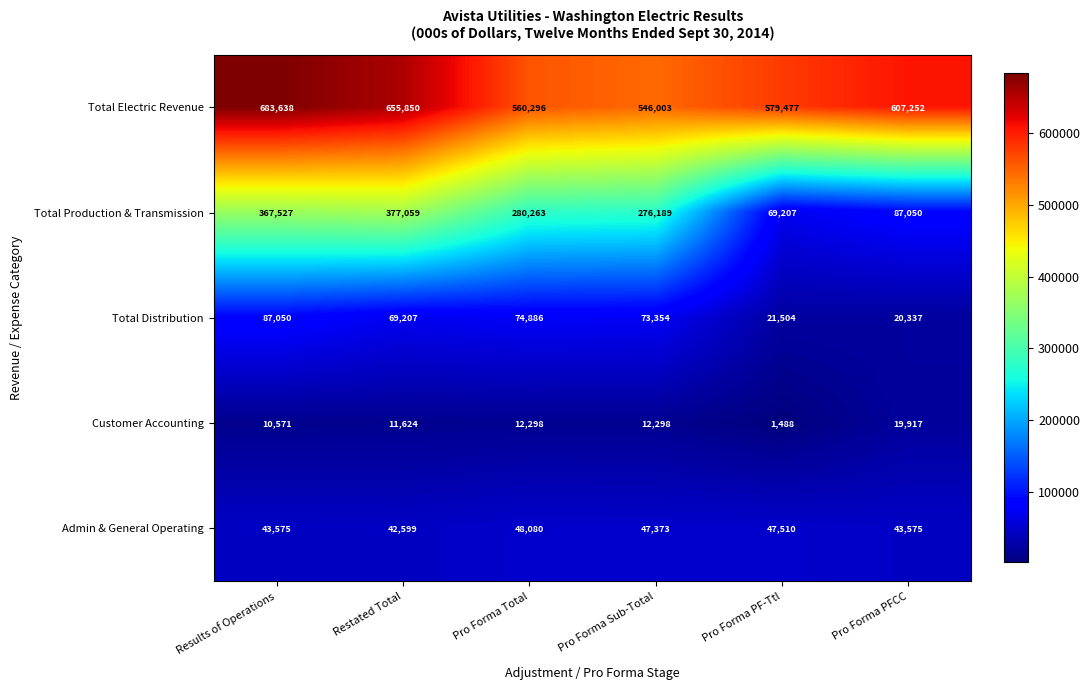

Which series has the largest total across all categories?

Total Electric Revenue